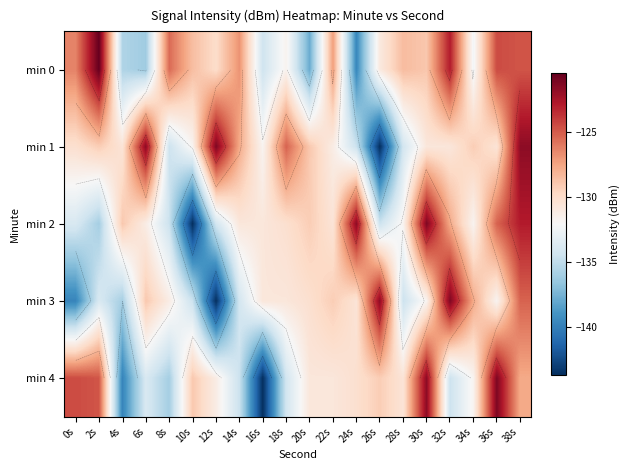

Rank the categories by min 4 value from lowest to highest.

16s, 4s, 8s, 14s, 32s, 18s, 6s, 34s, 12s, 20s, 22s, 28s, 24s, 26s, 10s, 38s, 2s, 0s, 30s, 36s